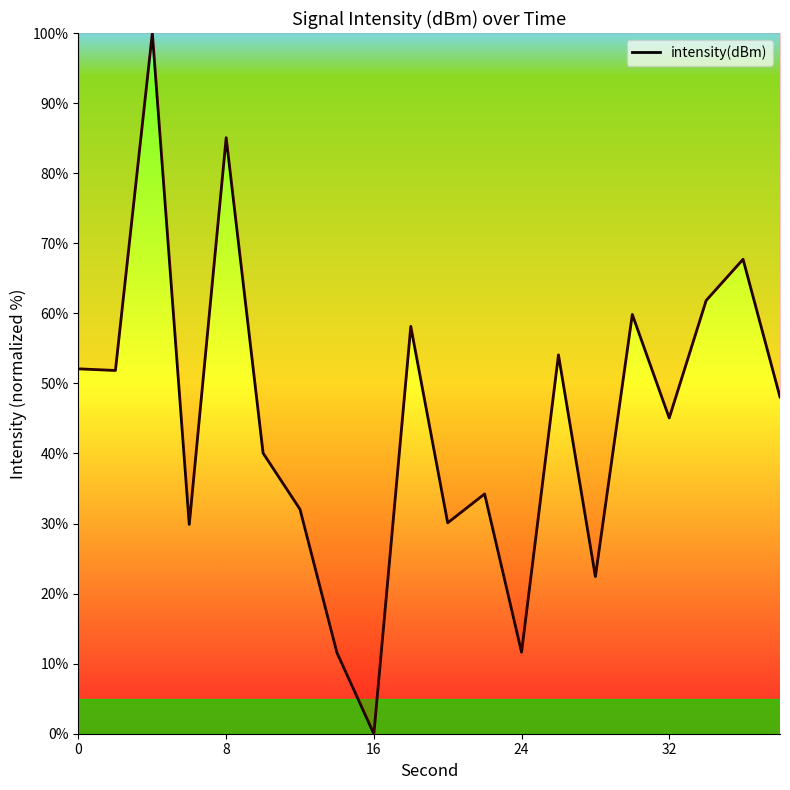

What is the difference between the maximum and minimum values?

100.0